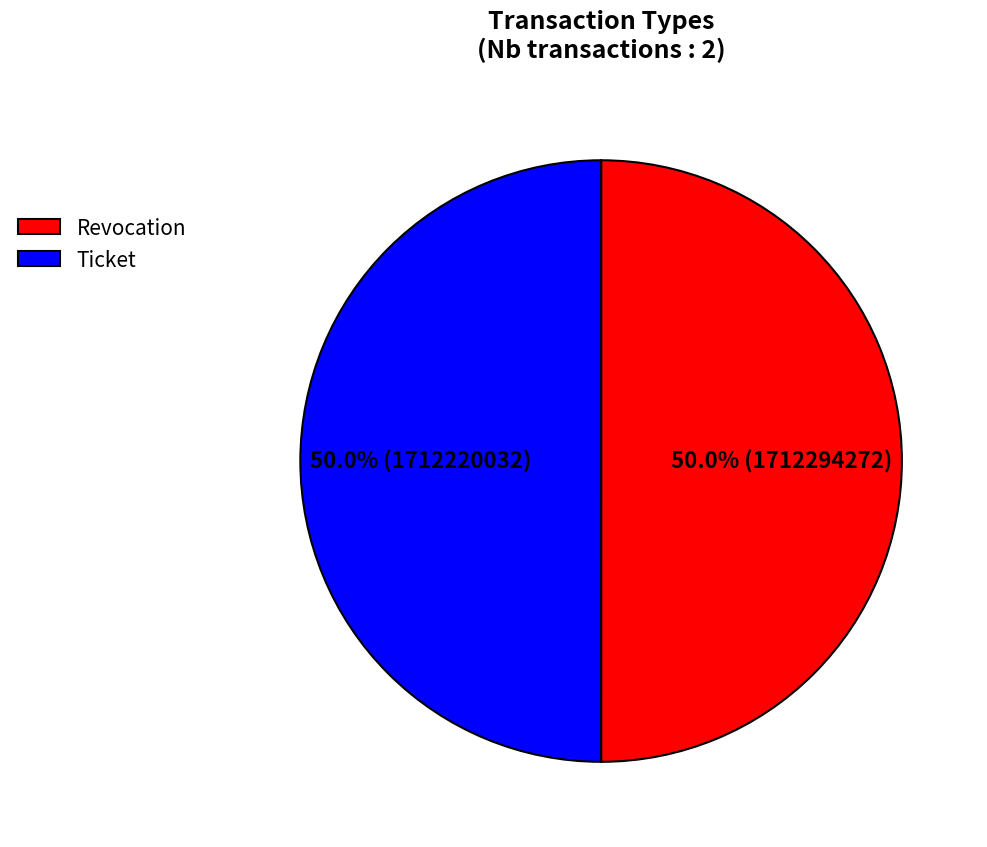

What portion of the pie excludes Revocation?

50.0%